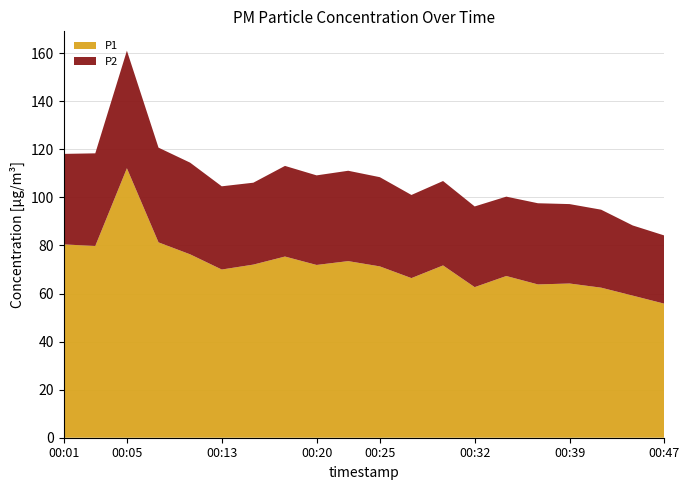

Reading right to left, what are all the values shown in this chart?

P1: 55.8	59.1	62.5	64.2	63.8	67.3	62.7	71.7	66.4	71.3	73.5	71.9	75.4	72.0	70.0	76.3	81.3	112.2	79.8	80.5
P2: 28.4	29.2	32.5	33.0	33.8	33.0	33.6	35.1	34.6	37.1	37.6	37.3	37.7	34.1	34.6	38.1	39.4	48.9	38.5	37.7